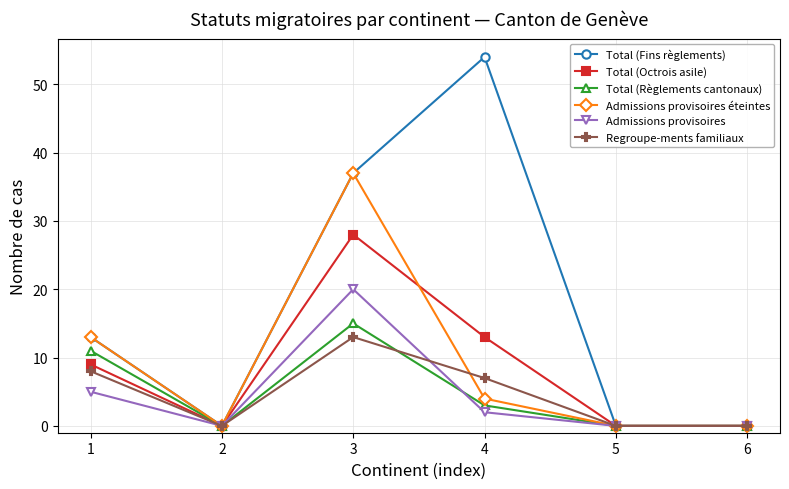

What is the value of the Admissions provisoires point at the 4th from the left?

2